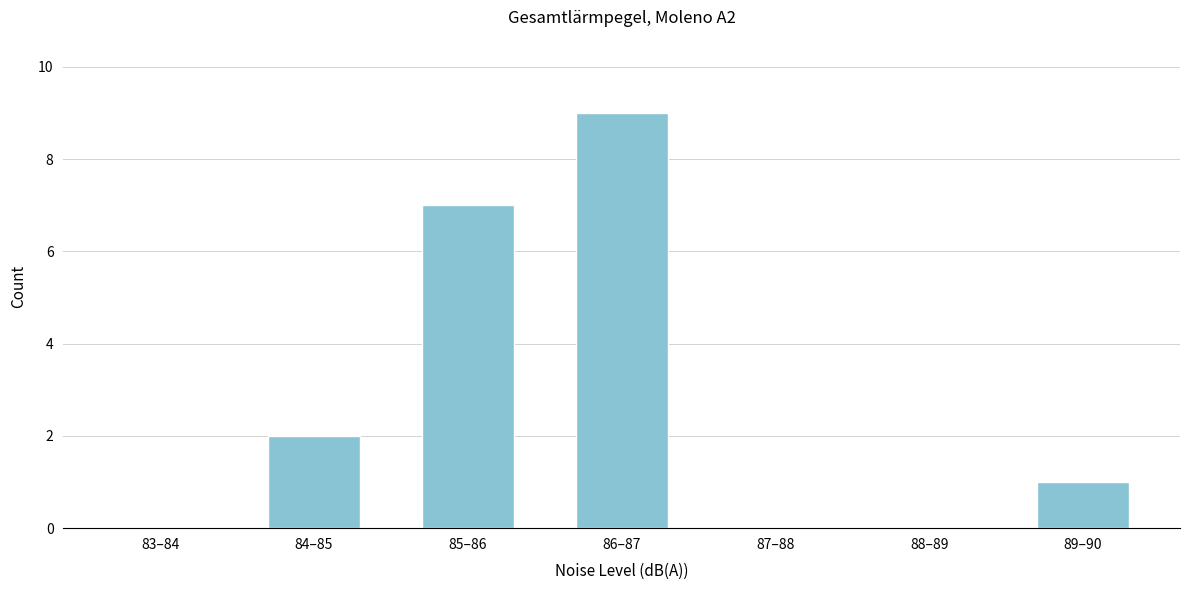

Reading left to right, transcribe all the data shown in this chart.

83–84=0	84–85=2	85–86=7	86–87=9	87–88=0	88–89=0	89–90=1